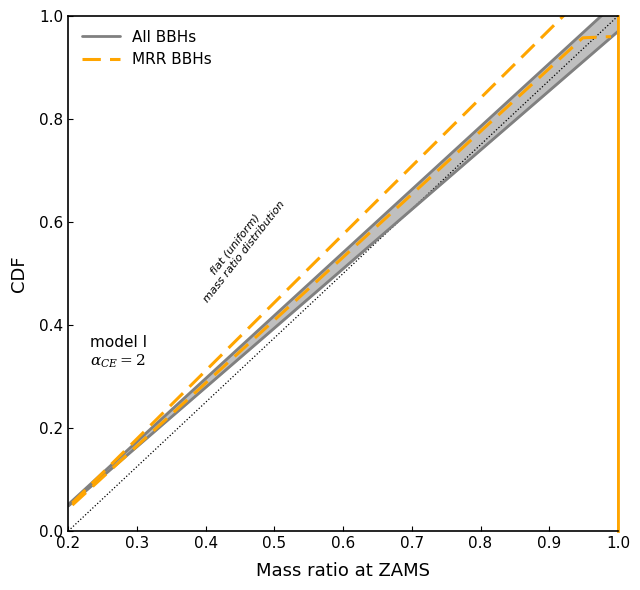

What is the value of the MRR BBHs point at the 16th from the left?

0.8